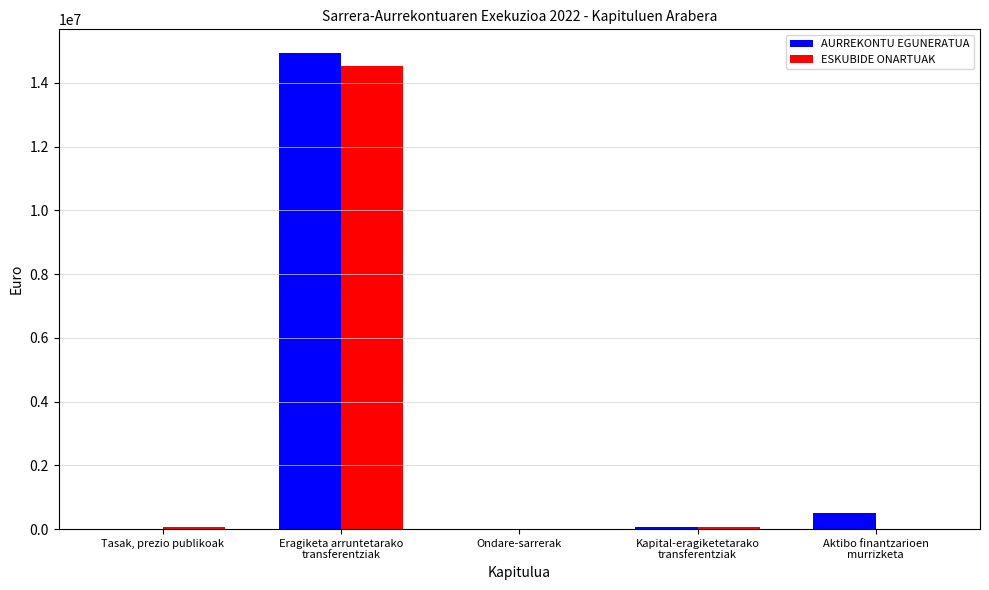

Is it true that ESKUBIDE ONARTUAK equals -8875965.3 at Ondare-sarrerak?

False